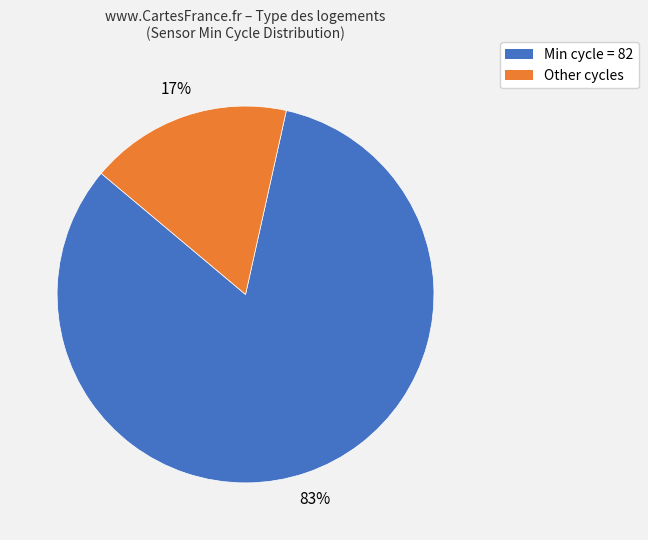

Is there a majority slice in this chart?

Yes